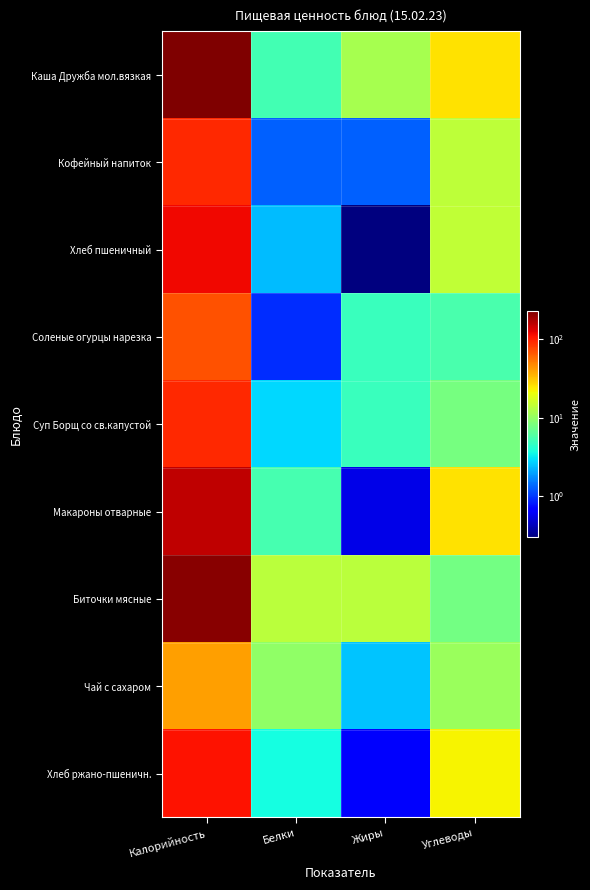

Reading left to right, list all the values displayed in this chart.

Каша Дружба мол.вязкая: Калорийность=226.2	Белки=5.3	Жиры=11.7	Углеводы=25.1
Кофейный напиток: Калорийность=92.0	Белки=1.3	Жиры=1.3	Углеводы=14.0
Хлеб пшеничный: Калорийность=115.5	Белки=2.4	Жиры=0.3	Углеводы=14.3
Соленые огурцы нарезка: Калорийность=70.0	Белки=0.9	Жиры=4.9	Углеводы=5.5
Суп Борщ со св.капустой: Калорийность=93.7	Белки=2.8	Жиры=4.8	Углеводы=7.8
Макароны отварные: Калорийность=157.4	Белки=5.3	Жиры=0.6	Углеводы=25.6
Биточки мясные: Калорийность=211.0	Белки=13.8	Жиры=13.8	Углеводы=7.8
Чай с сахаром: Калорийность=40.0	Белки=9.8	Жиры=2.5	Углеводы=10.5
Хлеб ржано-пшеничн.: Калорийность=109.3	Белки=3.6	Жиры=0.6	Углеводы=22.4